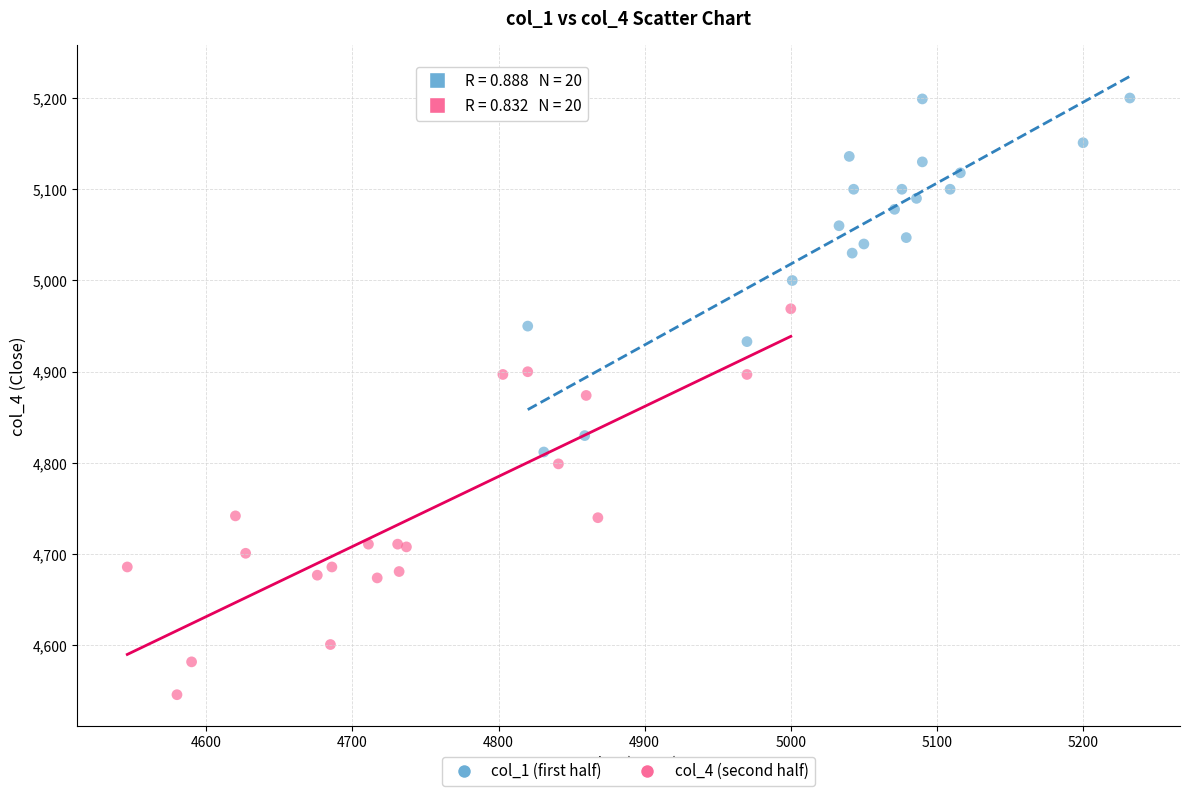

Which series has the widest spread of Y values?

col_4 (second half)